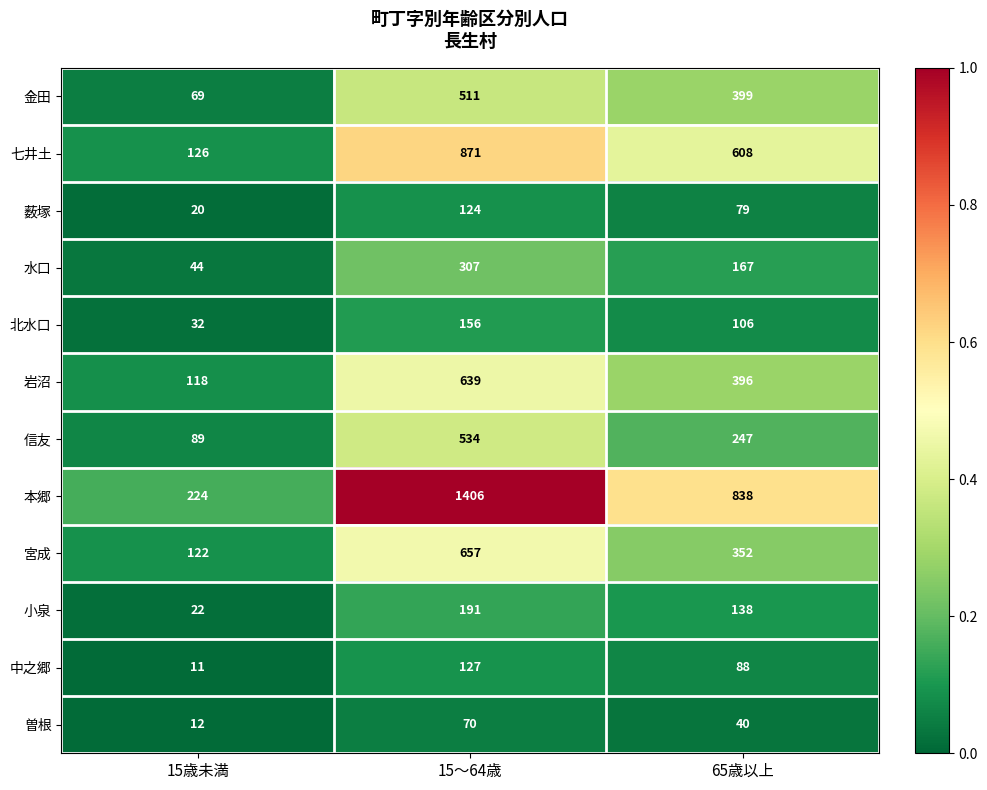

Which category has the lowest value in the 小泉 series?

15歳未満